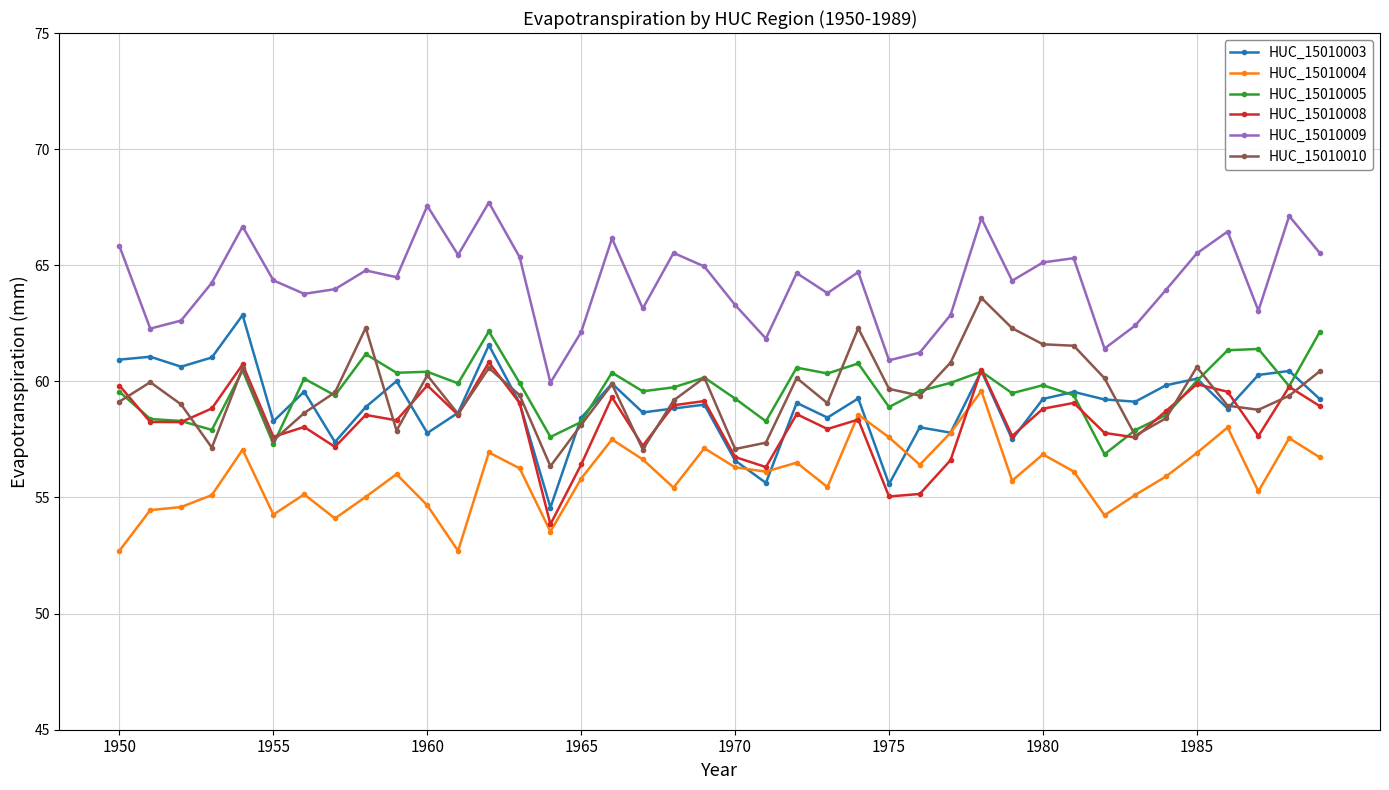

What is the lowest value of the HUC_15010003 series?

54.6